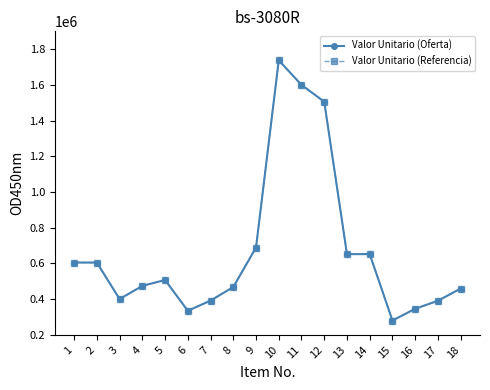

At how many categories does at least one series exceed 1531964?

2